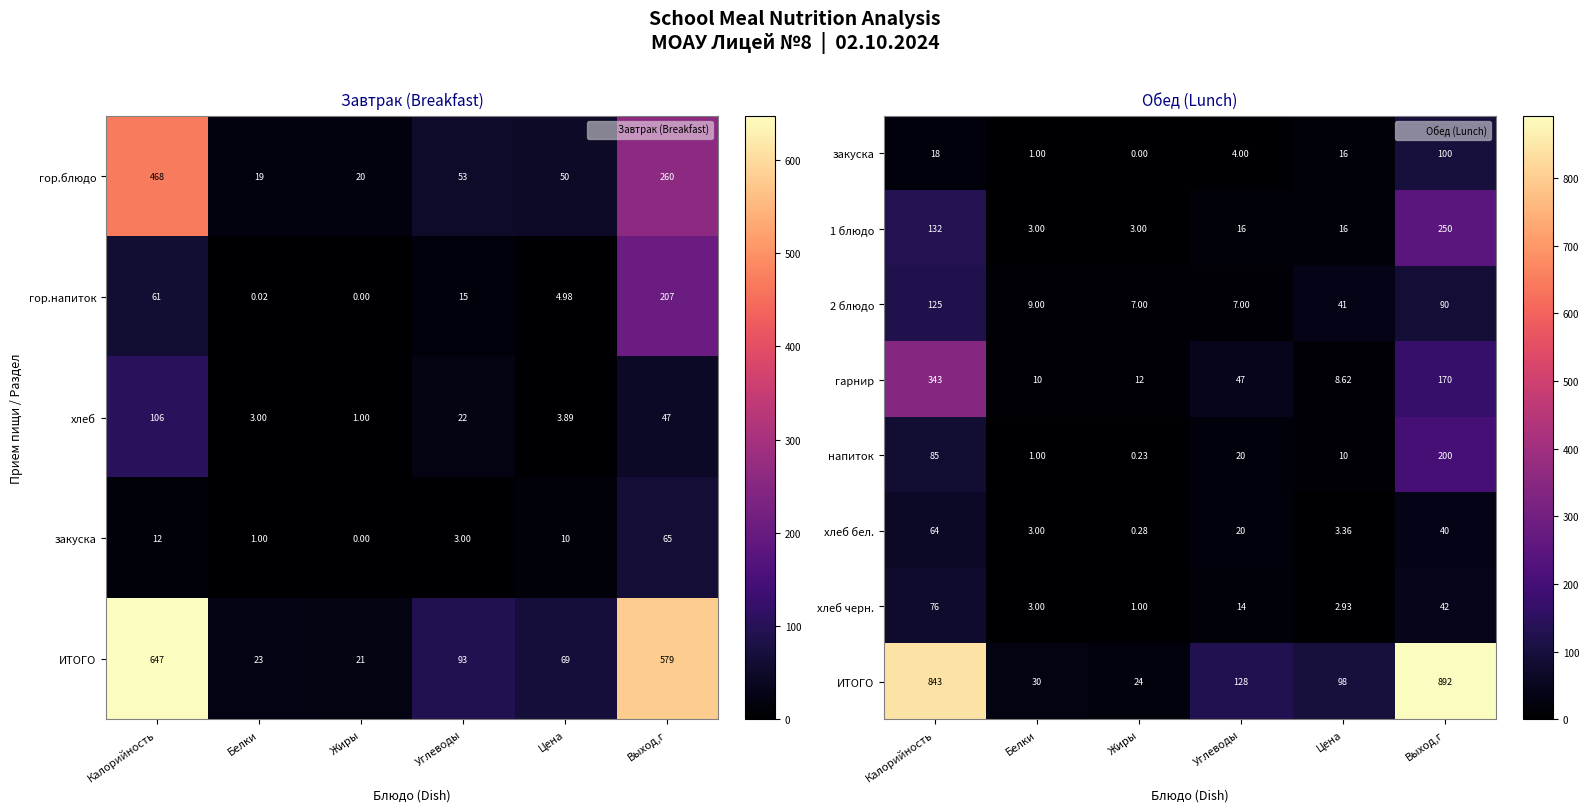

At how many categories does at least one series exceed 382?

2